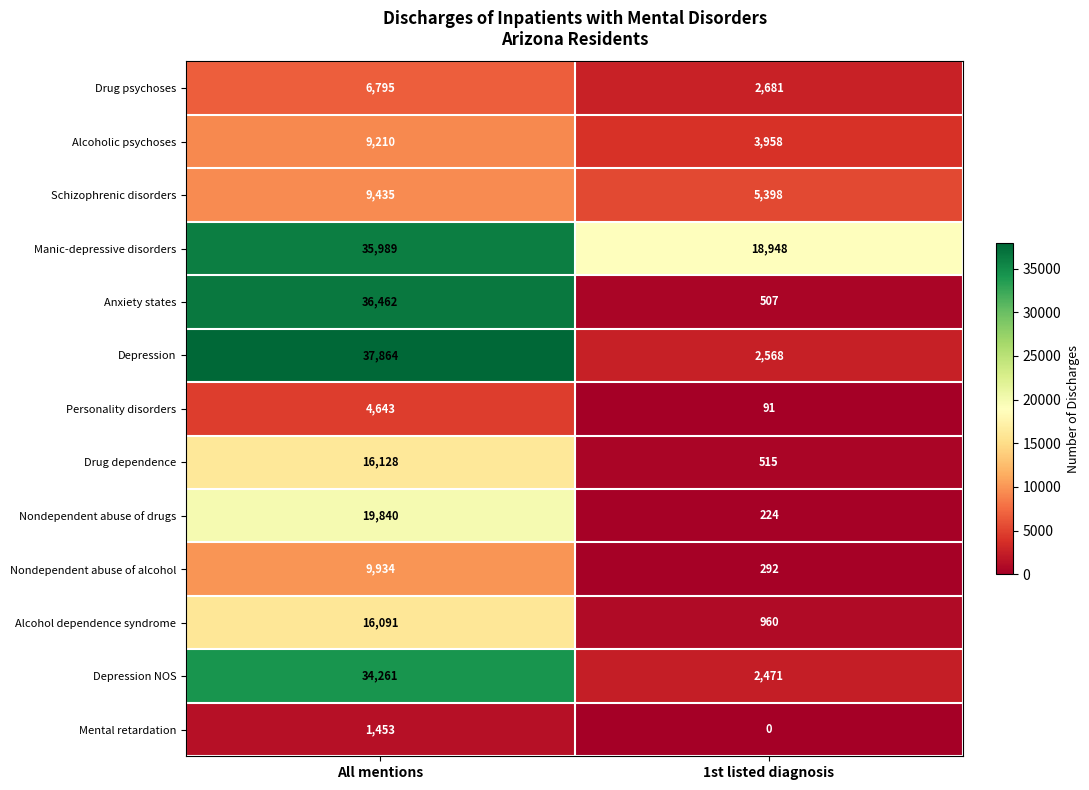

At which label does Anxiety states reach its minimum?

1st listed diagnosis